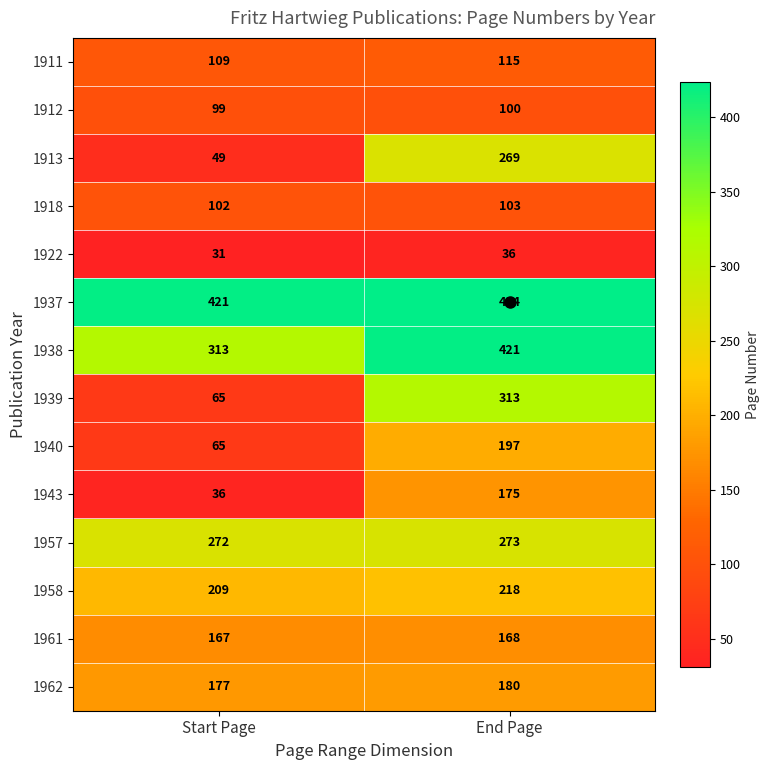

The 1912 series shows 59 at Start Page. True or false?

False